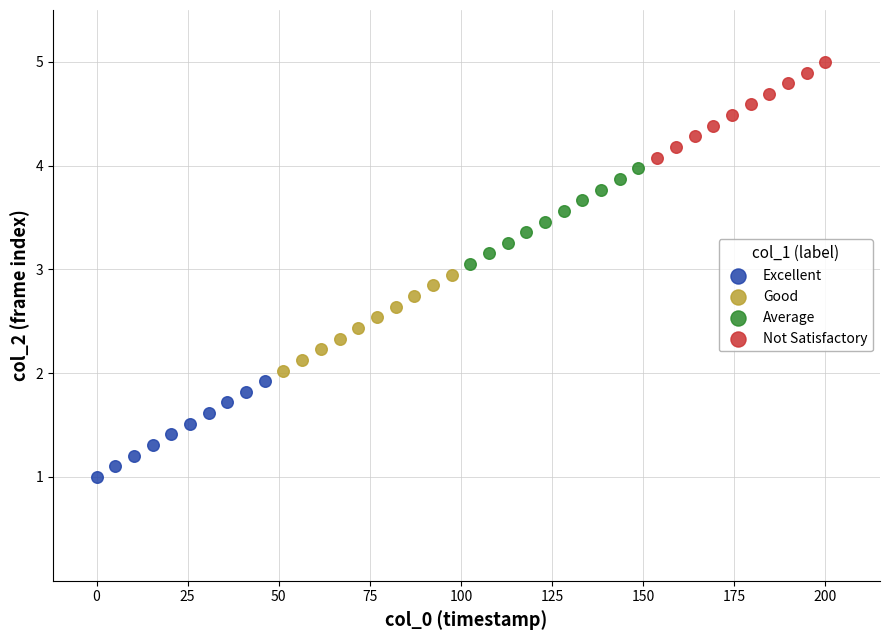

Which series reaches the minimum Y coordinate?

Excellent